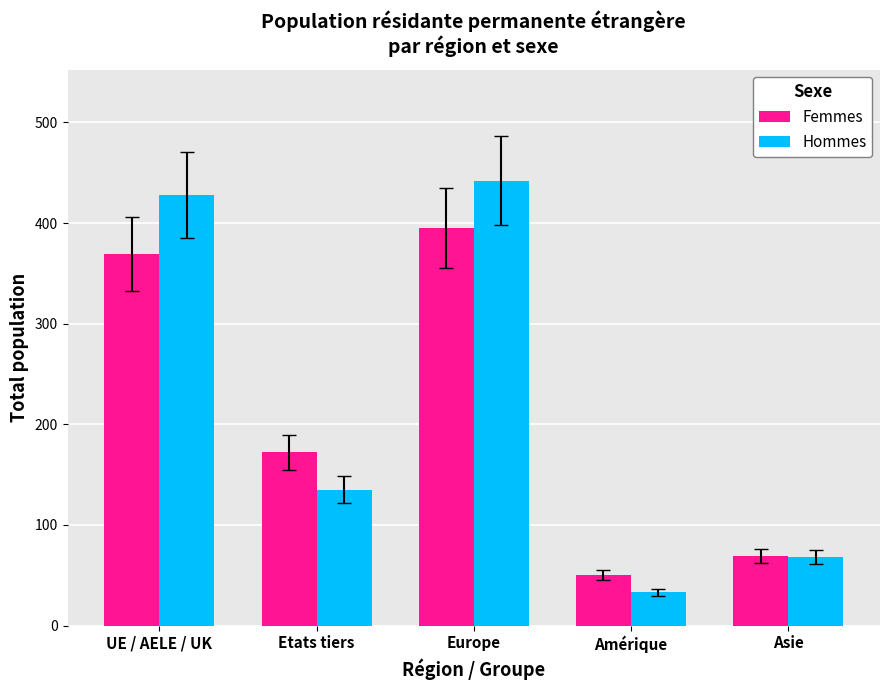

What is the minimum value for Hommes?

33